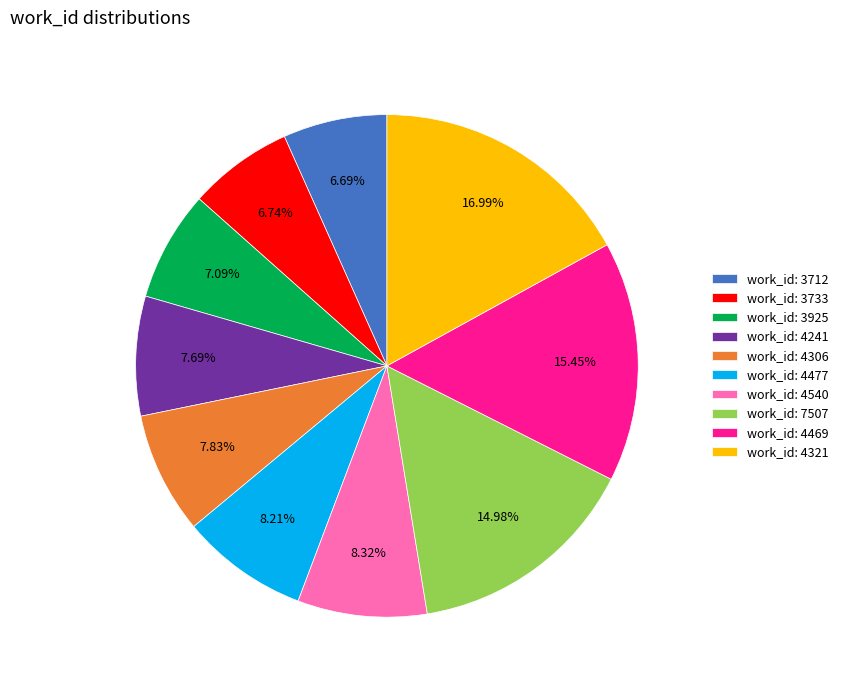

Which has a higher value, work_id: 7507 or work_id: 4306?

work_id: 7507